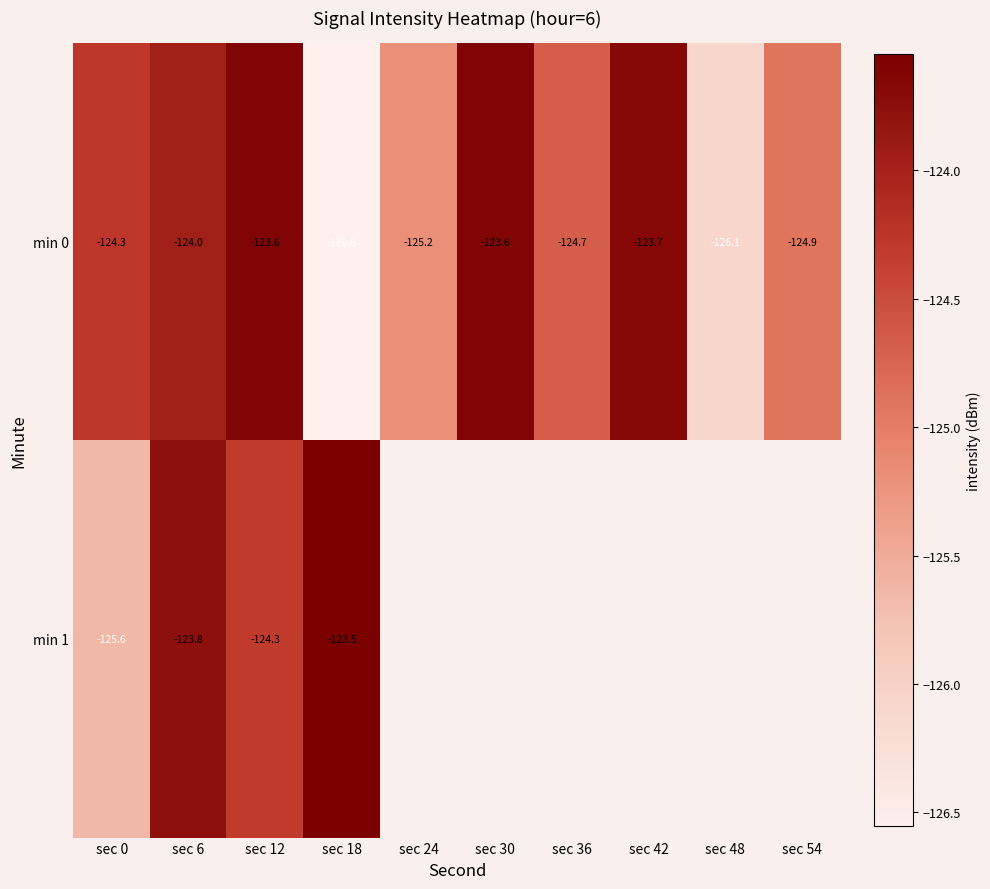

At which category is the sum across all series the highest?

sec 6